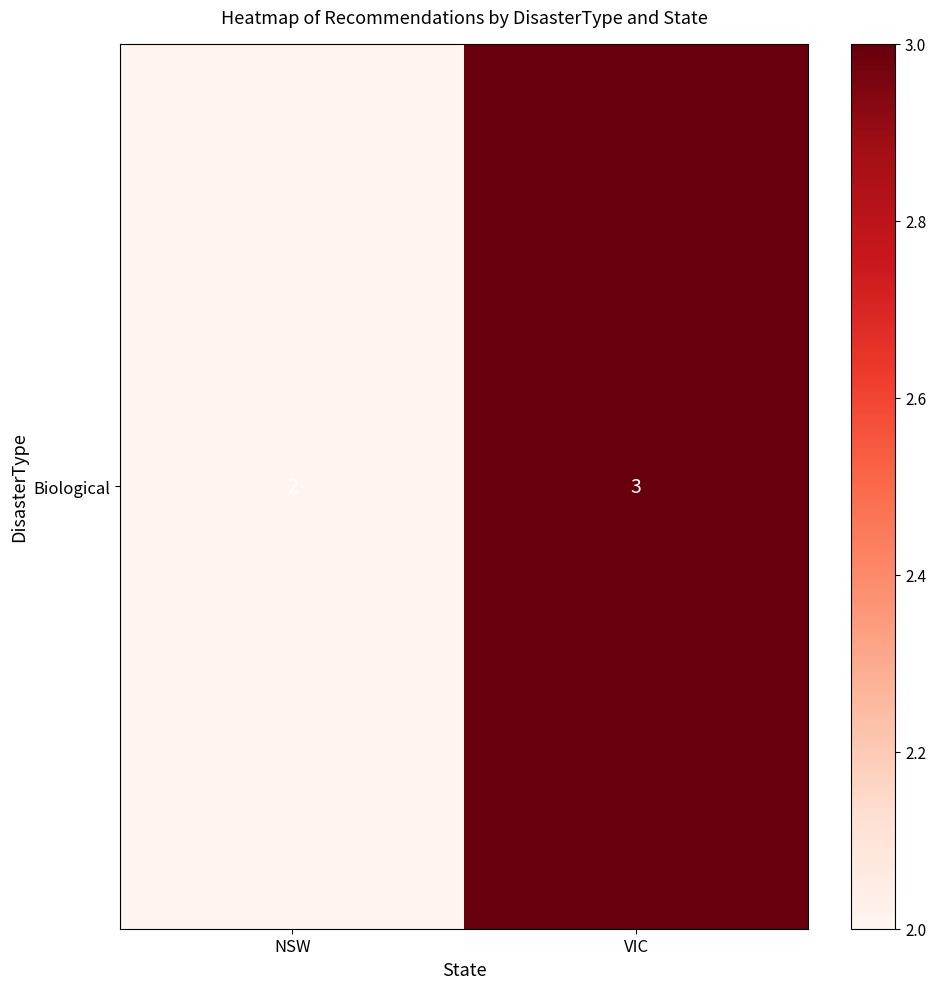

The value at NSW is 1. True or false?

False